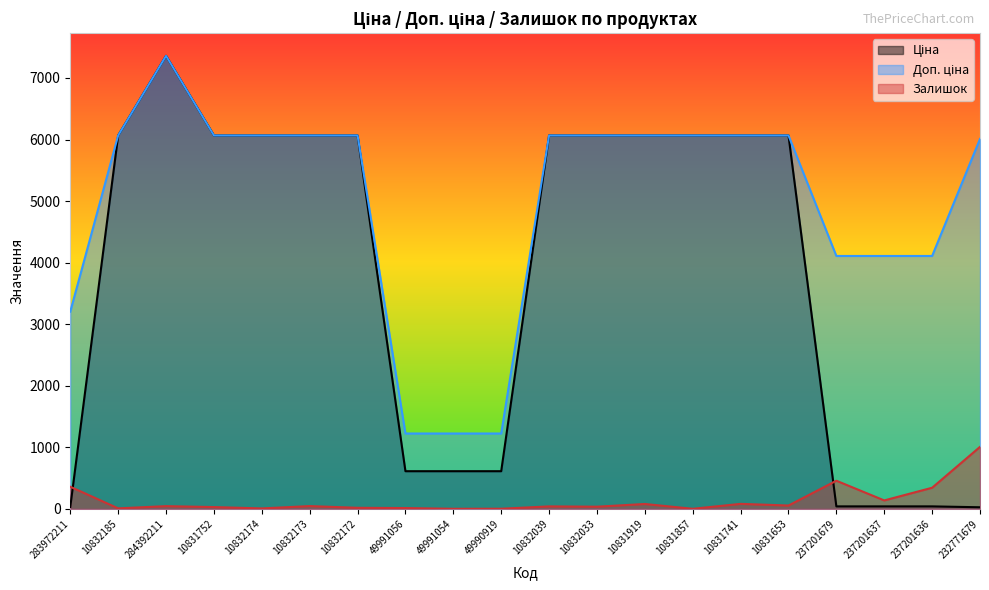

True or false: Доп. ціна has a value of 1225.0 at 49991054.

True